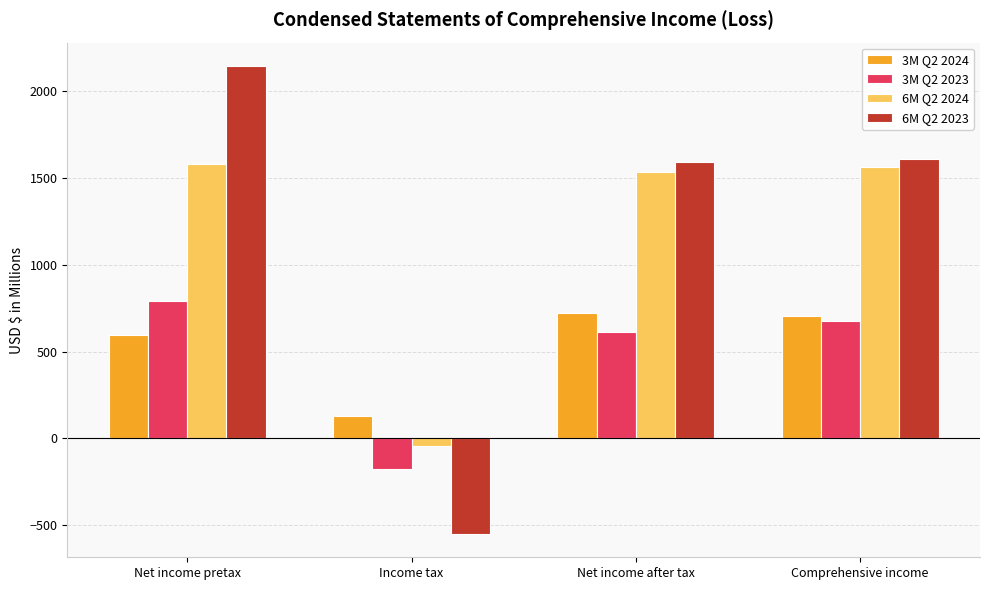

Reading left to right, list all the values displayed in this chart.

3M Q2 2024: 595	130	725	707
3M Q2 2023: 790	-175	615	675
6M Q2 2024: 1579	-42	1537	1565
6M Q2 2023: 2146	-551	1595	1608